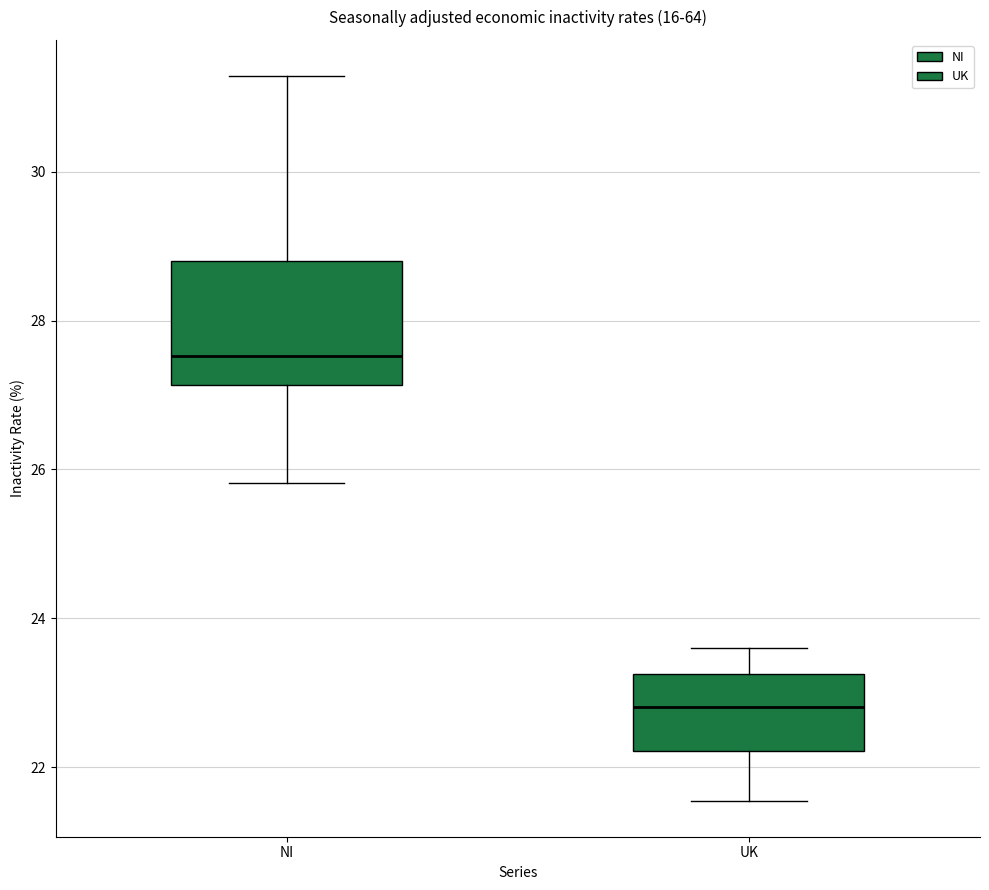

Reading left to right, read every box against the y-axis: the position of its median line, the range the box covers, and the ends of its whiskers. The values are not printed on the chart, so give them approximately, as read against the axis.

NI: median 27.6, box 27.2 to 28.8, whiskers 25.8 to 31.2
UK: median 22.8, box 22.2 to 23.2, whiskers 21.6 to 23.6